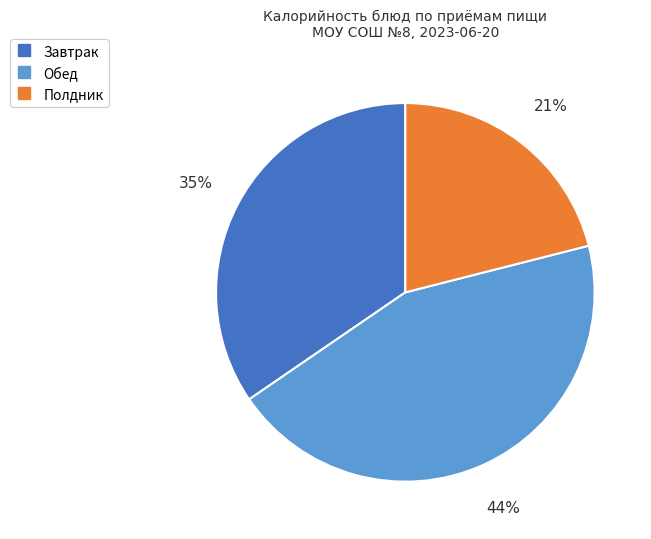

Is there a majority slice in this chart?

No